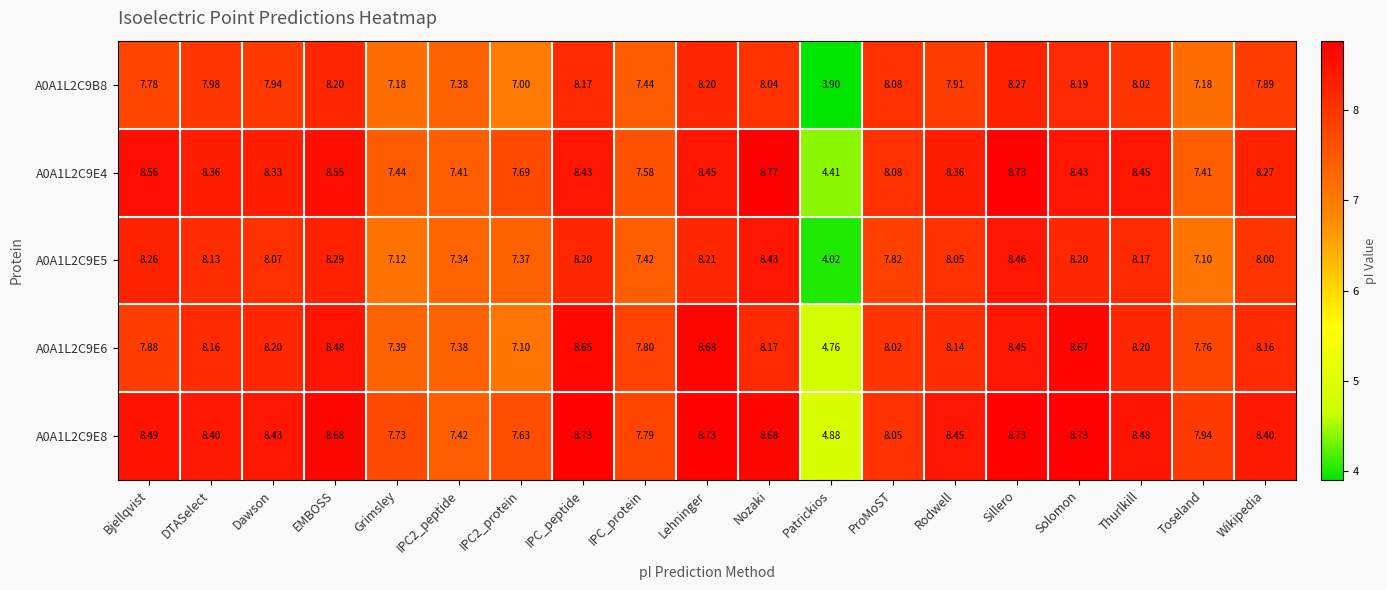

Which series has the widest spread of values?

A0A1L2C9E5